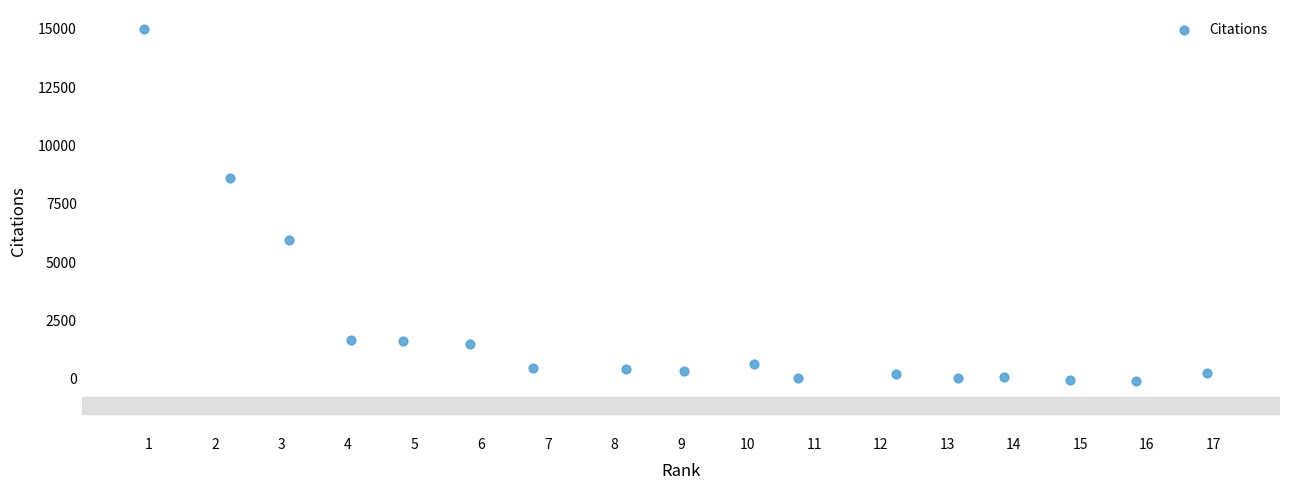

What is the range of Y values (max minus min)?

15087.9